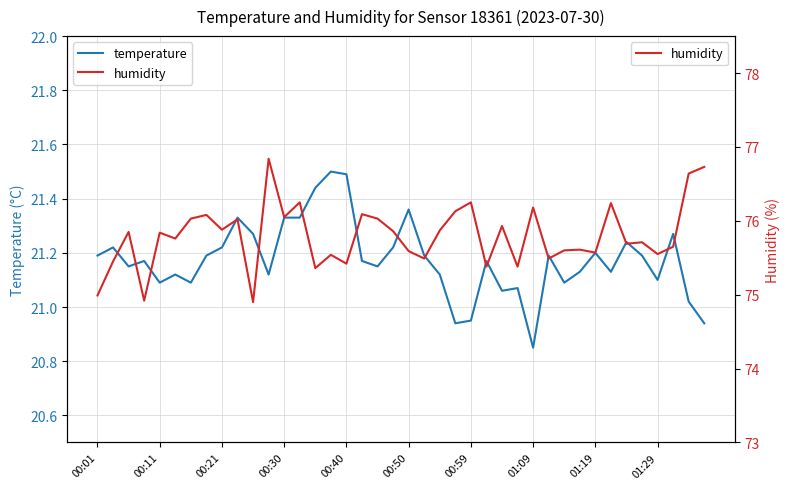

What are all the series names shown in the legend?

temperature, humidity